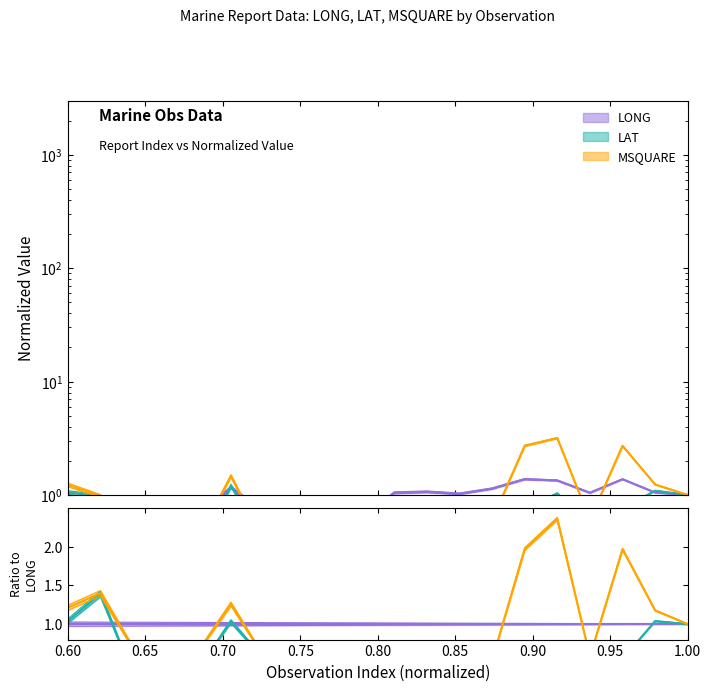

Is it true that LAT equals 0.5 at 0.70?

False